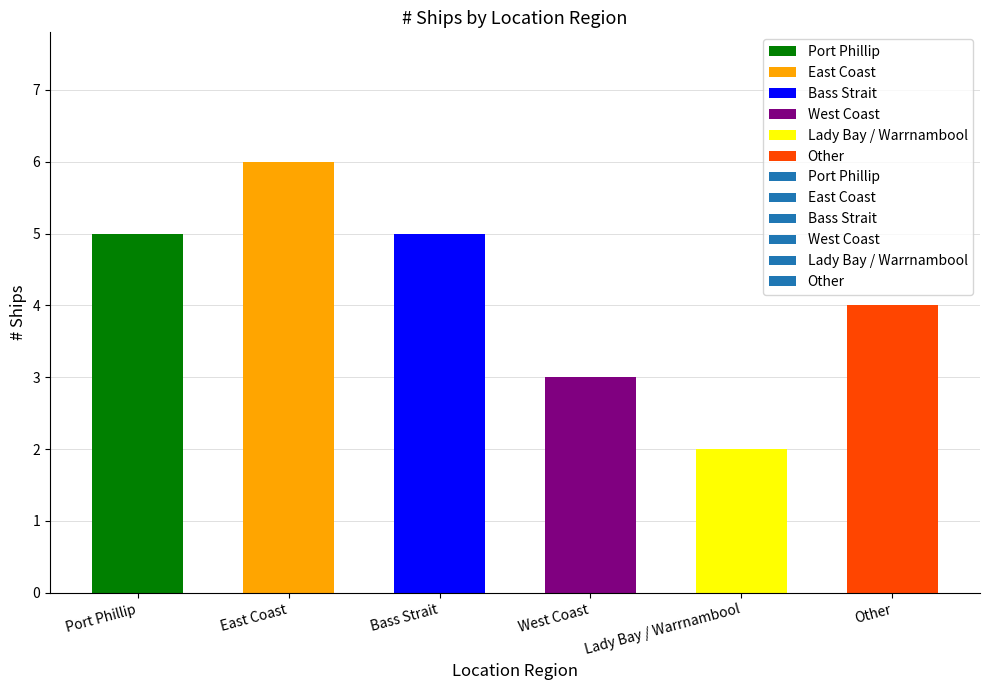

Are the bars horizontal?

No